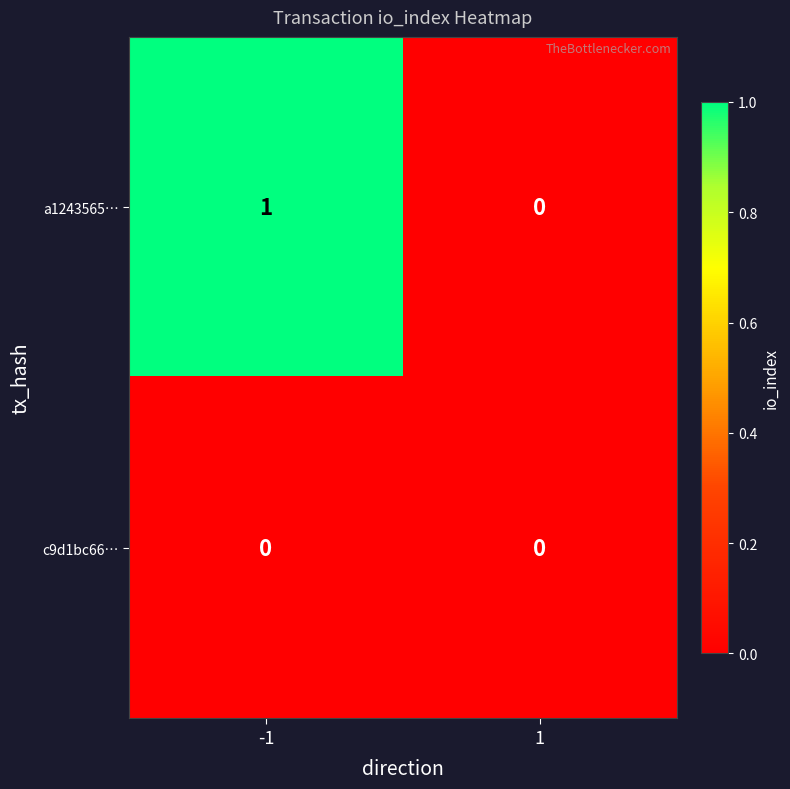

List the series in order of their overall mean, lowest first.

c9d1bc66…, a1243565…